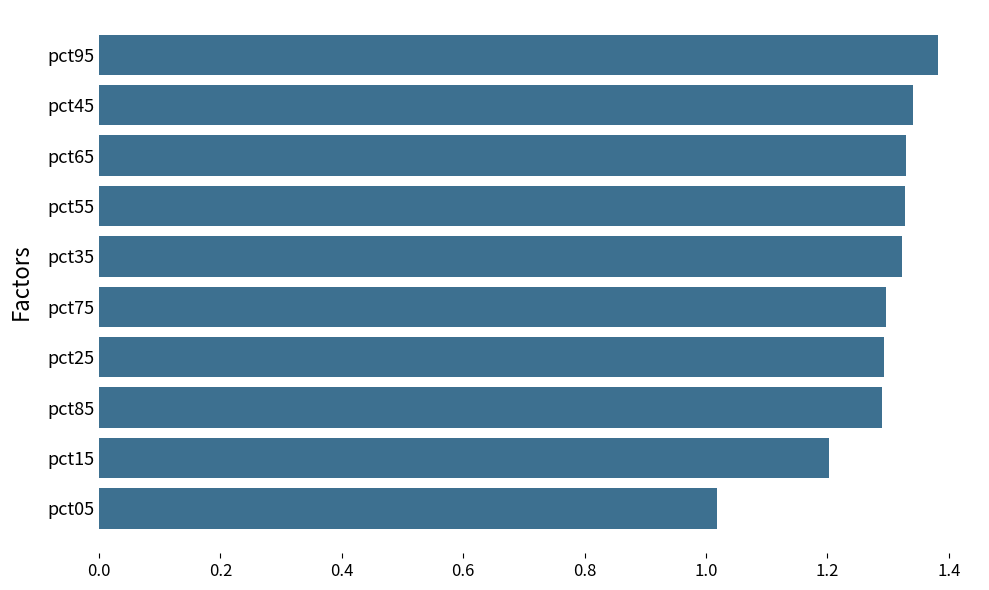

What is the difference between the second highest and minimum values?

0.3